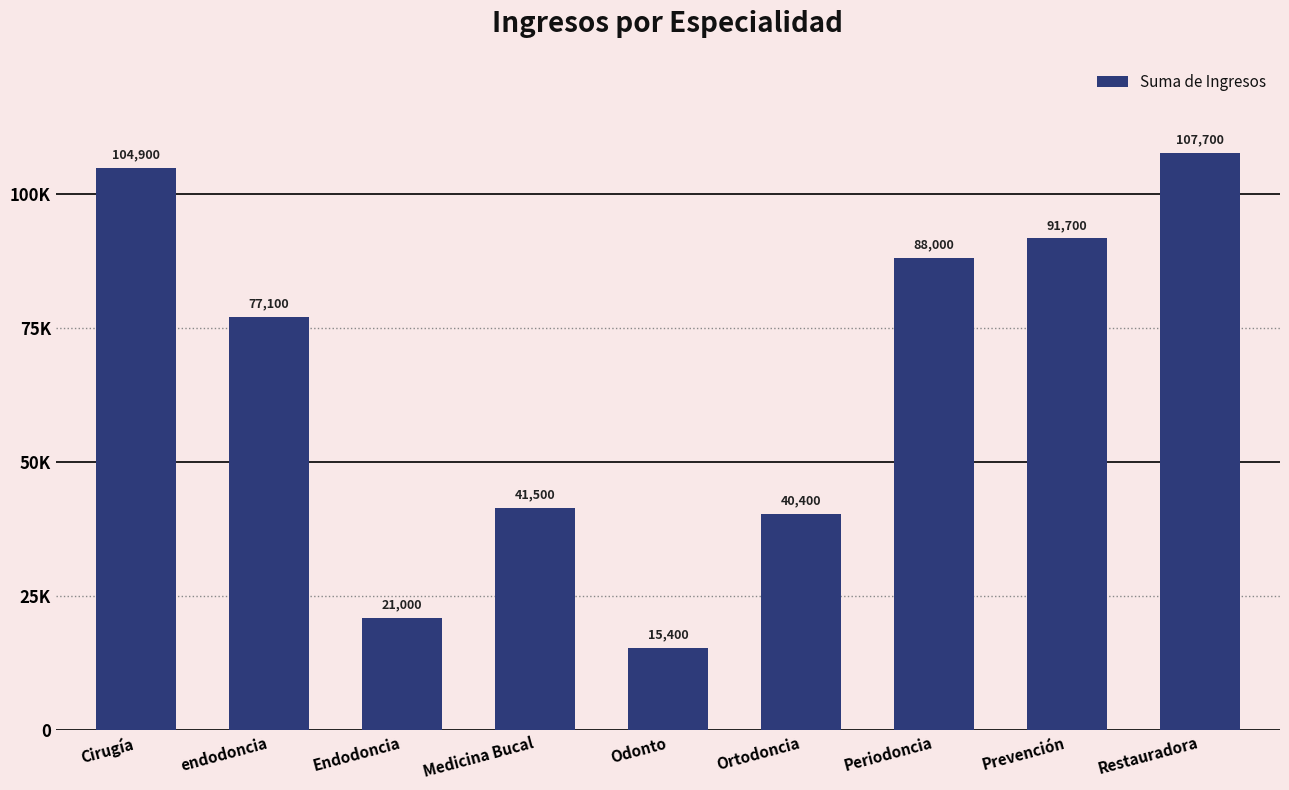

Reading left to right, what are all the values shown in this chart?

Cirugía=104900	endodoncia=77100	Endodoncia=21000	Medicina Bucal=41500	Odonto=15400	Ortodoncia=40400	Periodoncia=88000	Prevención=91700	Restauradora=107700